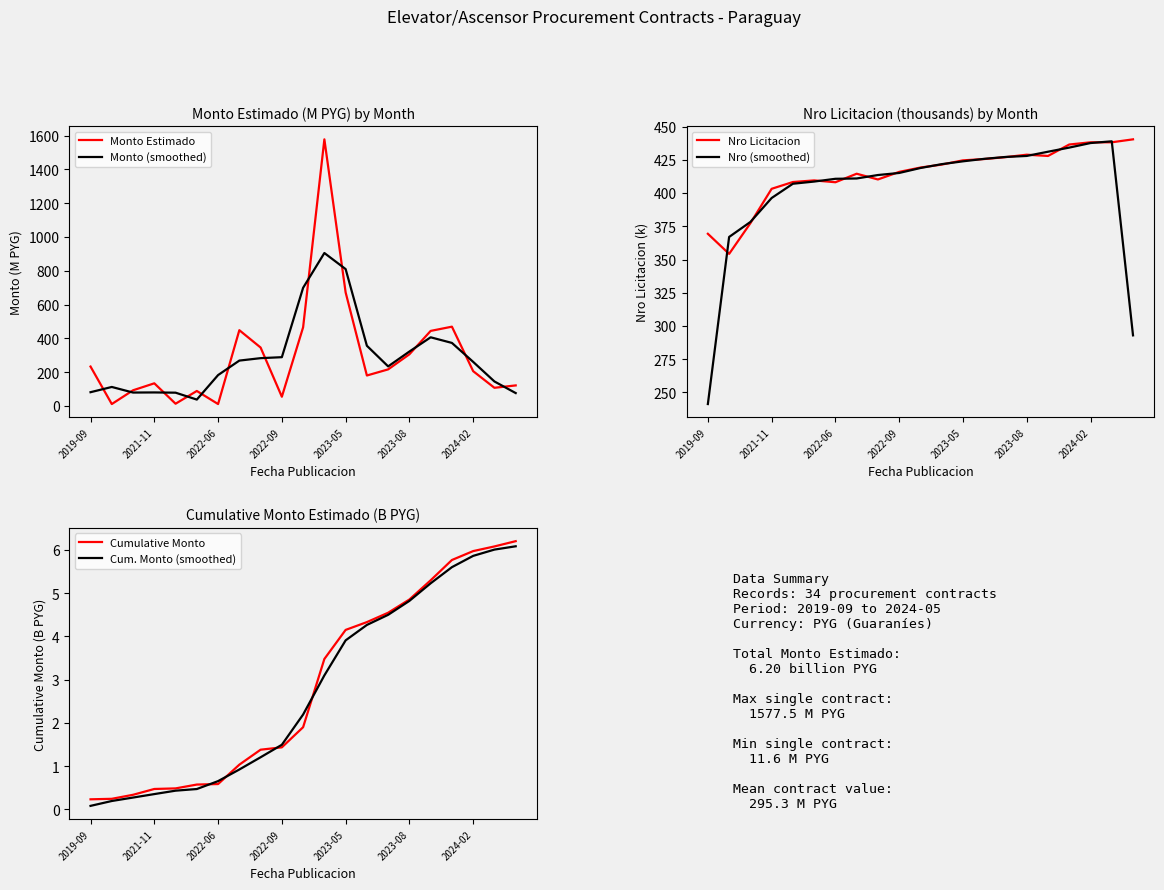

True or false: Cumulative Monto has a value of 4.9 at 2023-08.

True